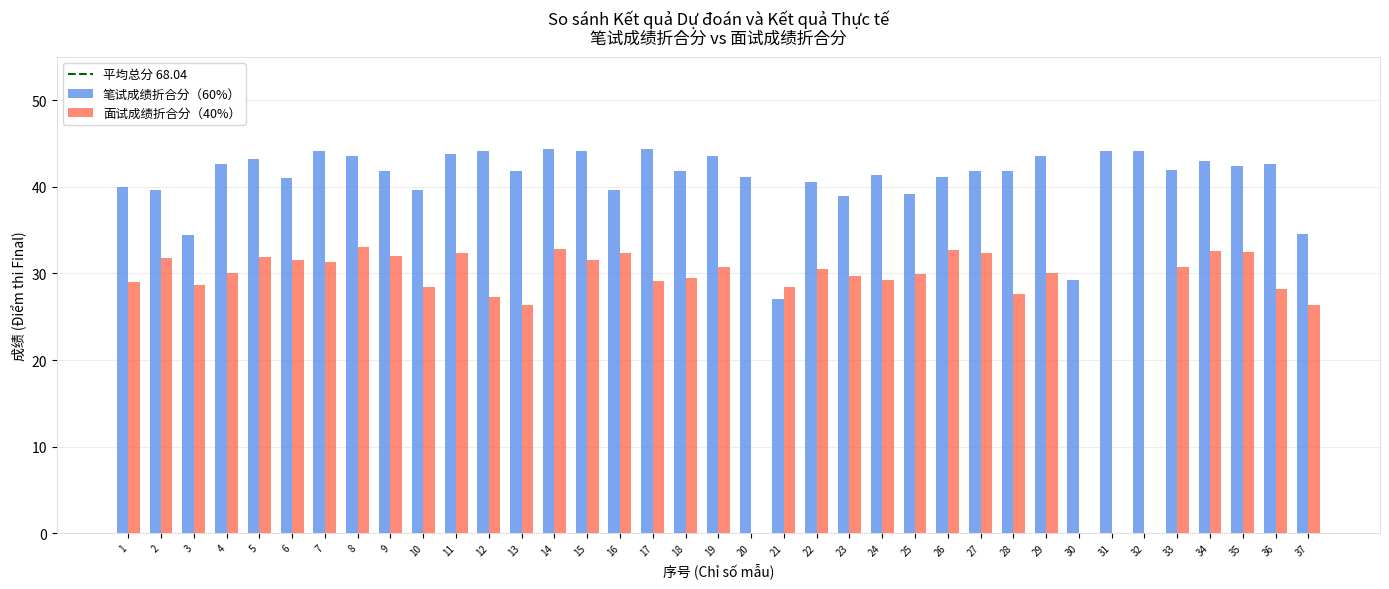

Between 26 and 28, which series saw the biggest shift?

面试成绩折合分（40%）